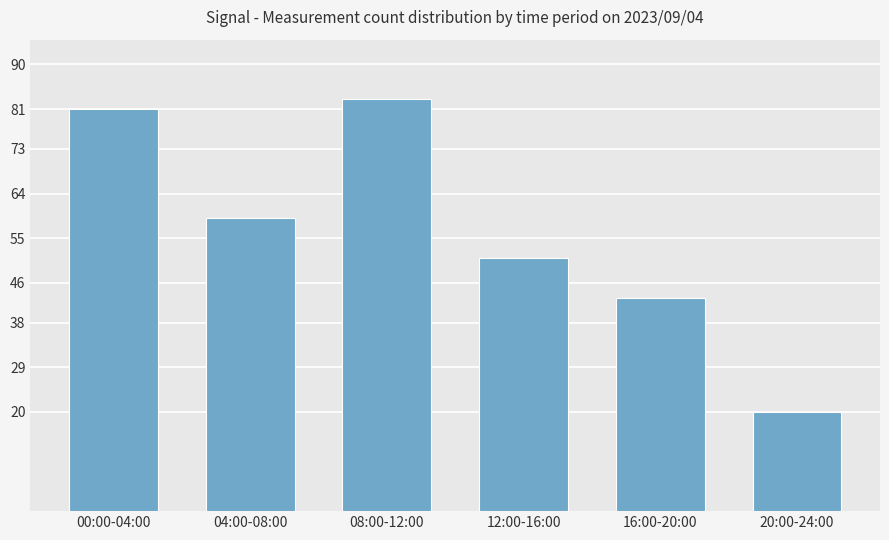

Are the bars grouped side by side (vs. stacked)?

No